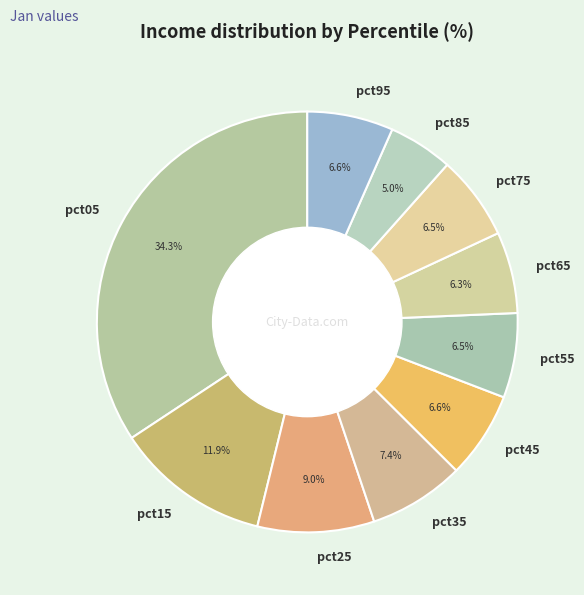

To the nearest percent, what is the difference between the pct05 and pct95 slice percentages?

28%